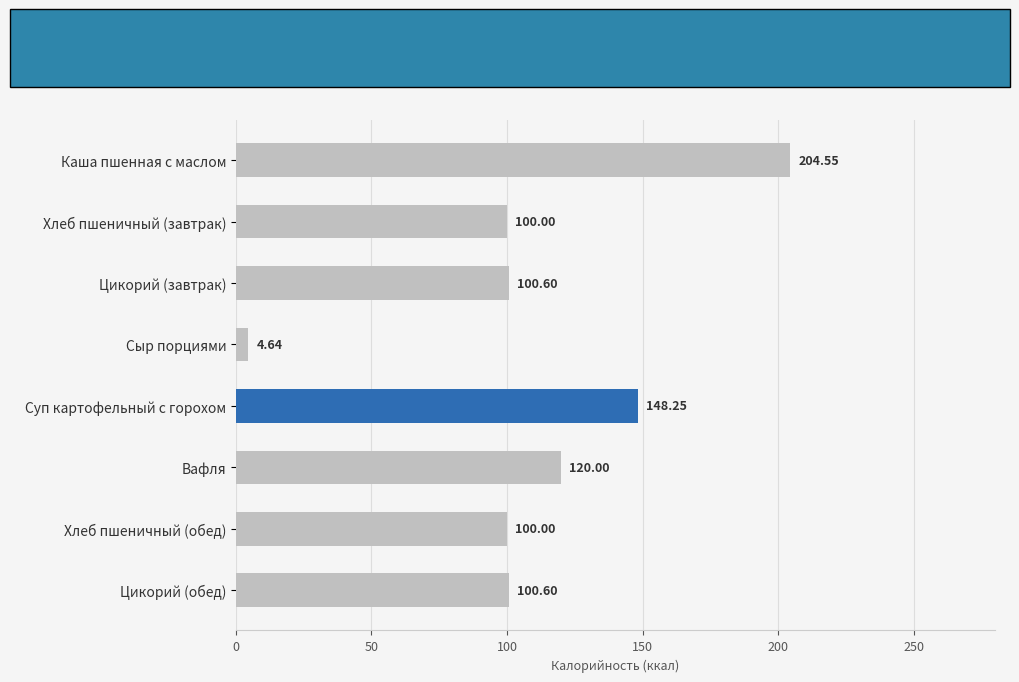

Count the number of data series in this chart.

1